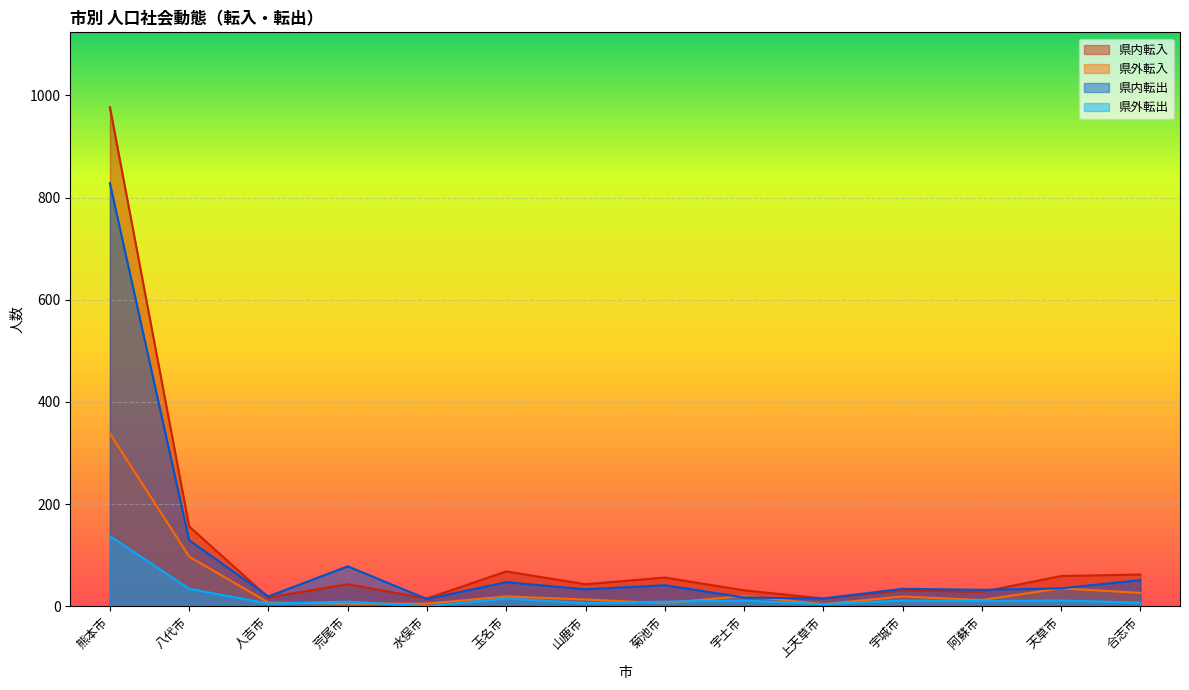

True or false: 県外転出 has a value of -83 at 水俣市.

False